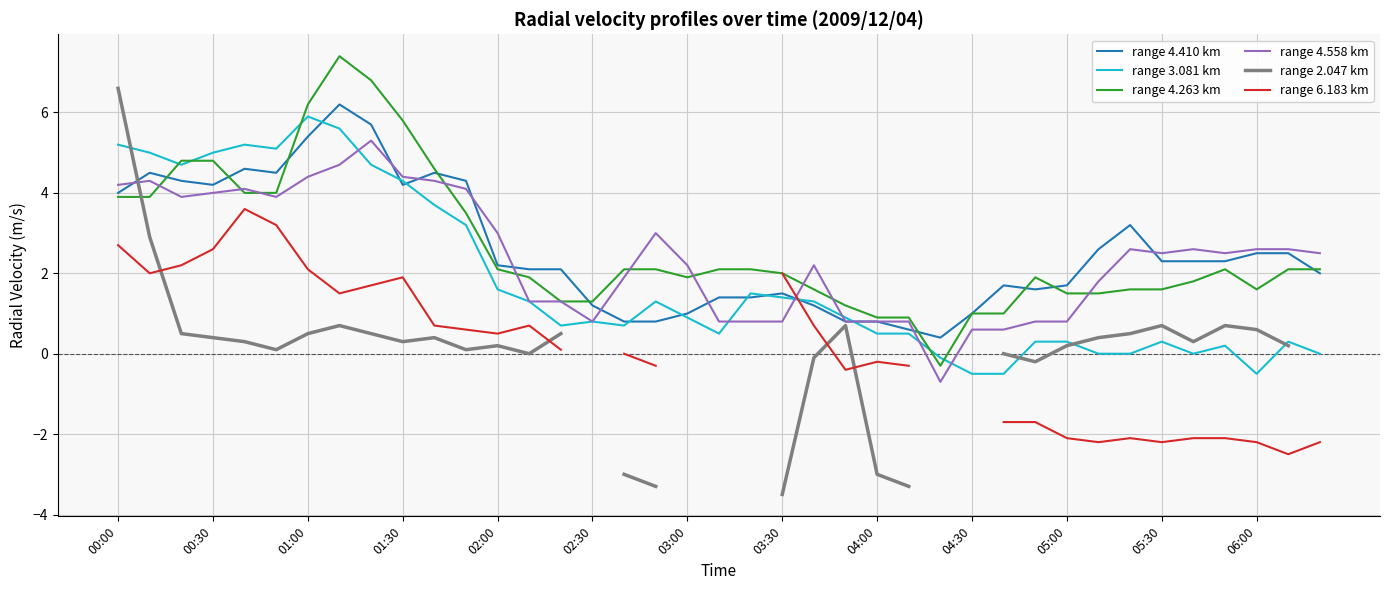

Count the number of categories in the chart.

39